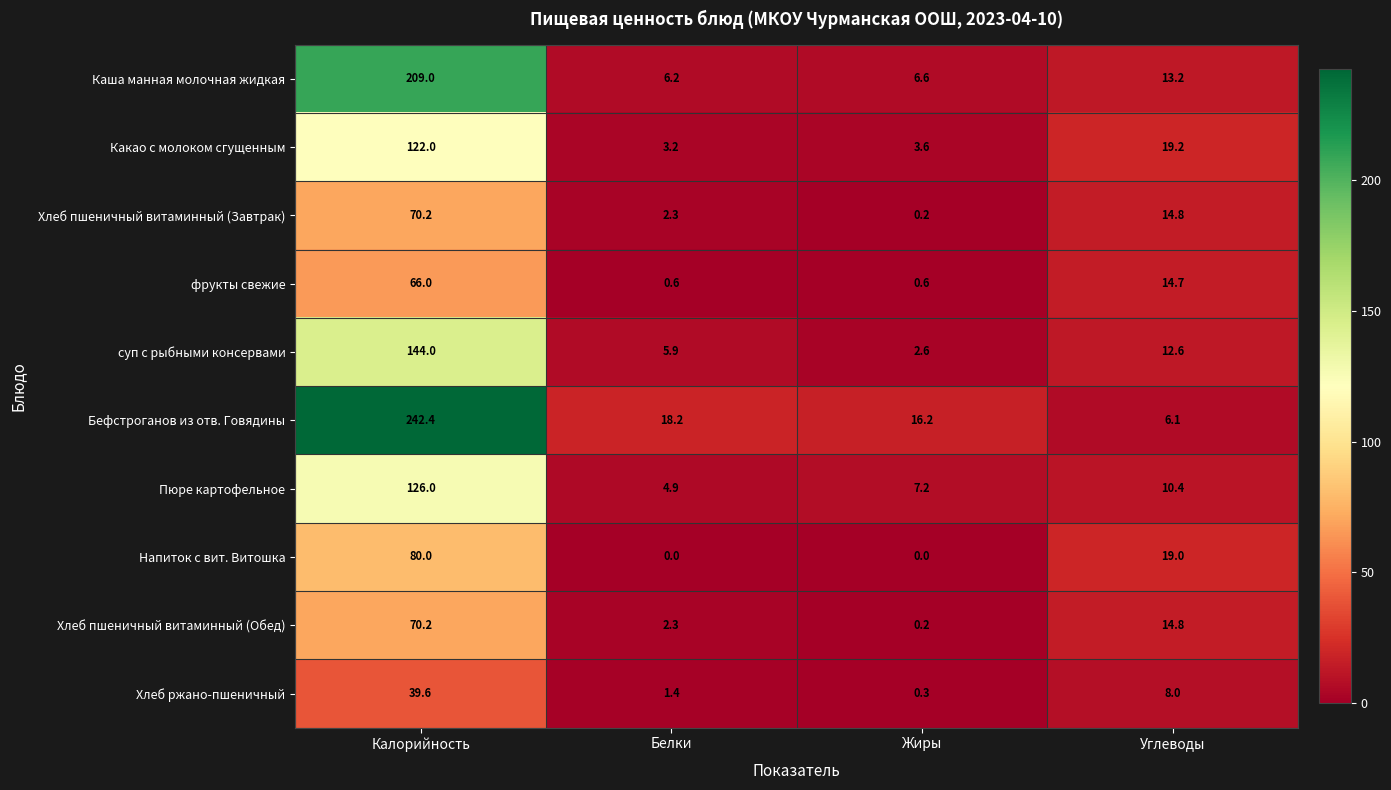

At how many categories does at least one series exceed 164?

1